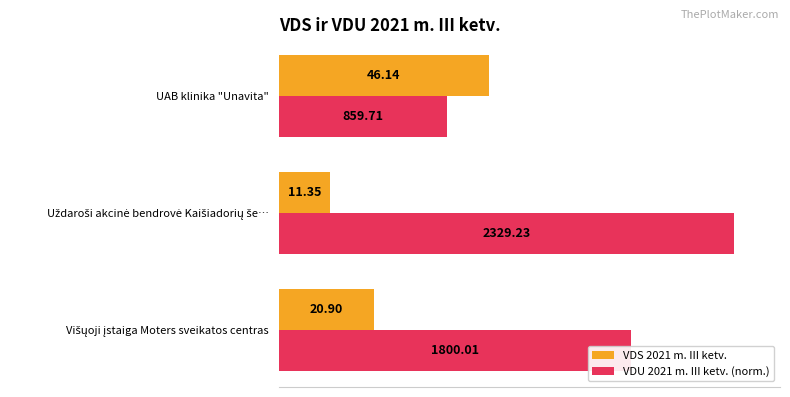

Which series has the largest total across all categories?

VDU 2021 m. III ketv. (norm.)